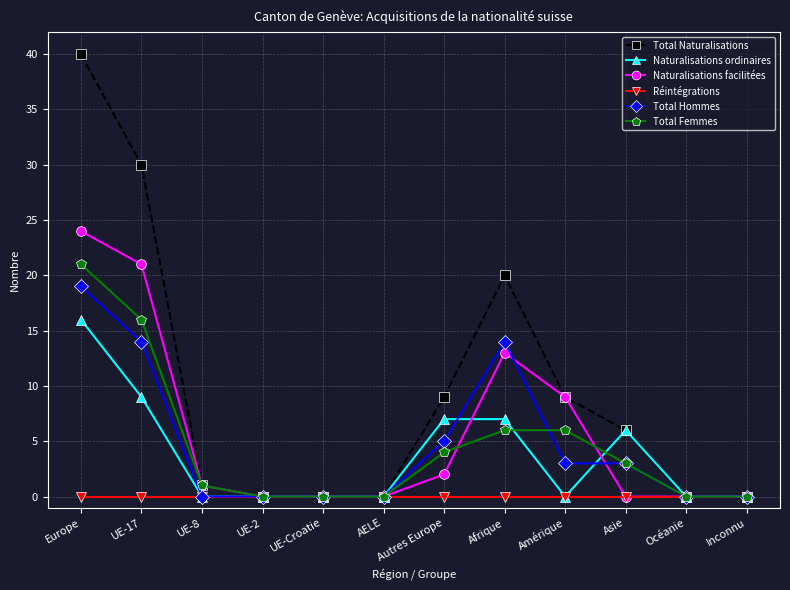

Does the chart have visible grid lines?

Yes